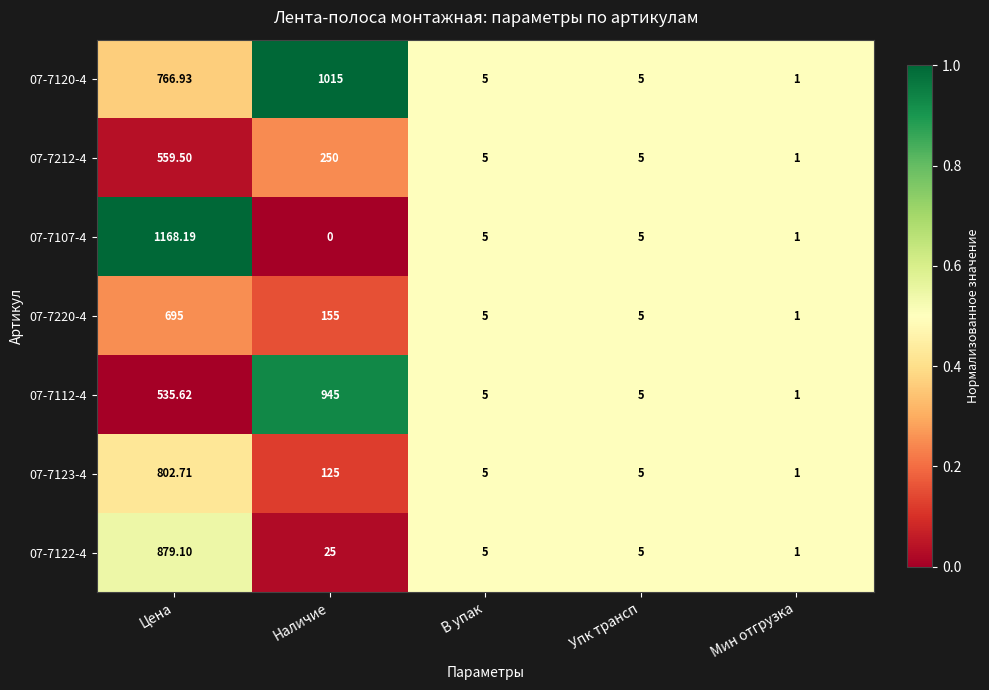

At which category is the sum across all series the highest?

Цена